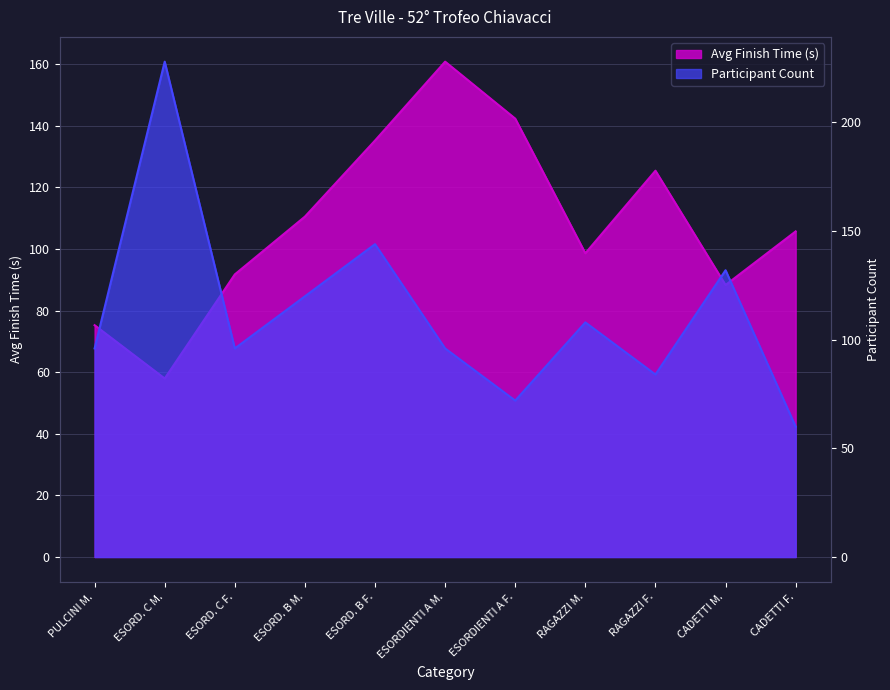

How many series are shown in this chart?

2